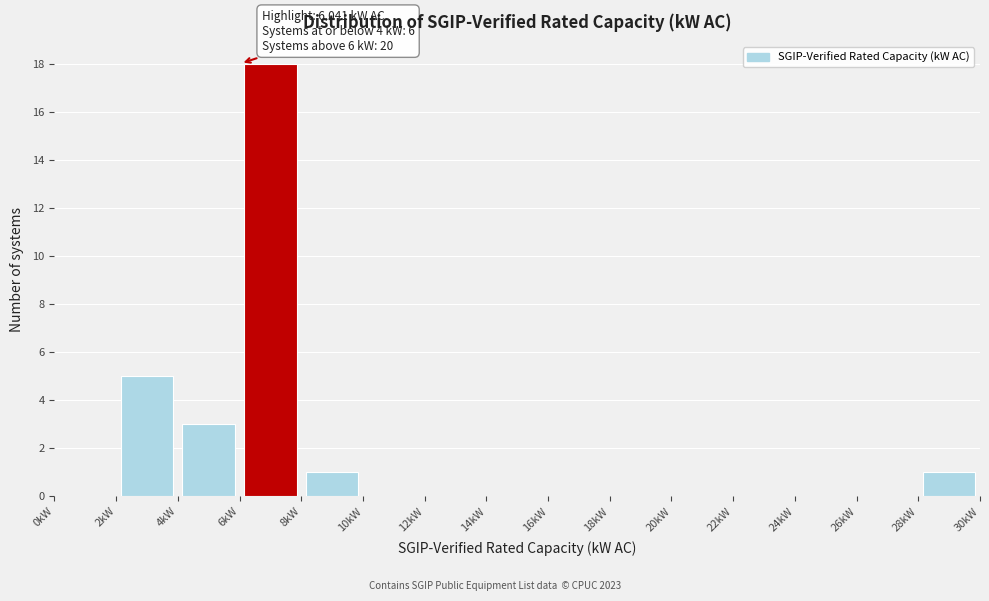

Over which range of the x-axis is the bar tallest?

6 to 8